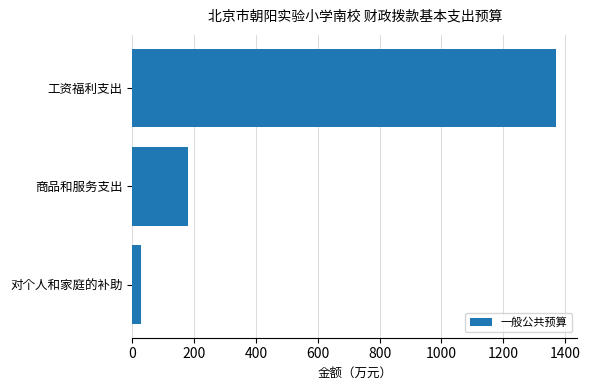

What is the difference between the maximum and second lowest values?

1189.6